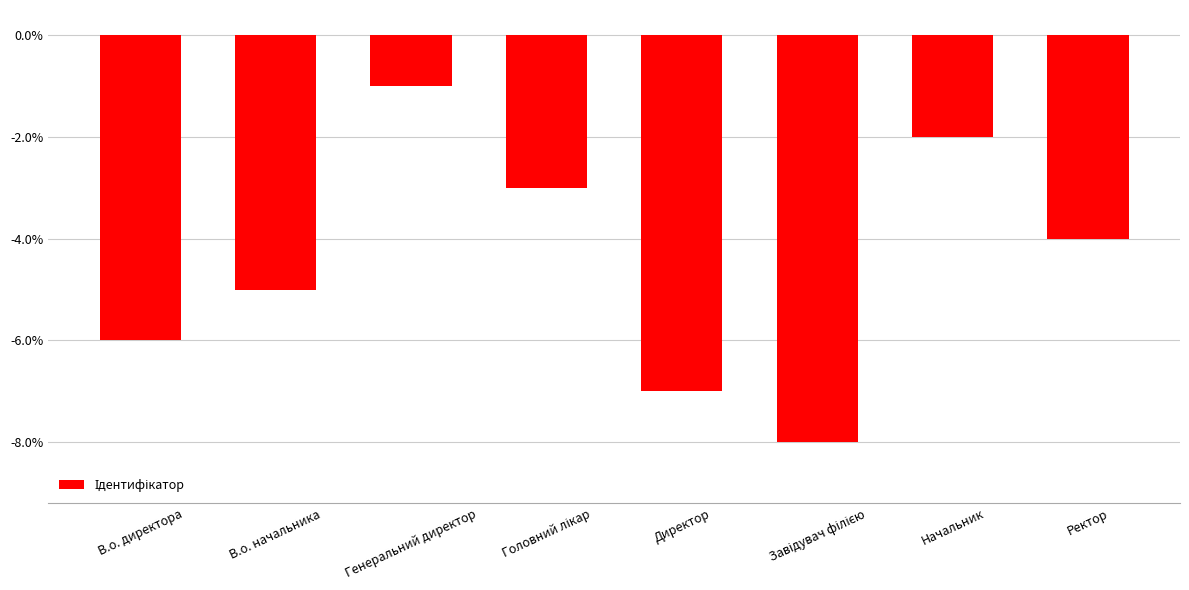

At which category does the chart reach its peak across all series?

Генеральний директор